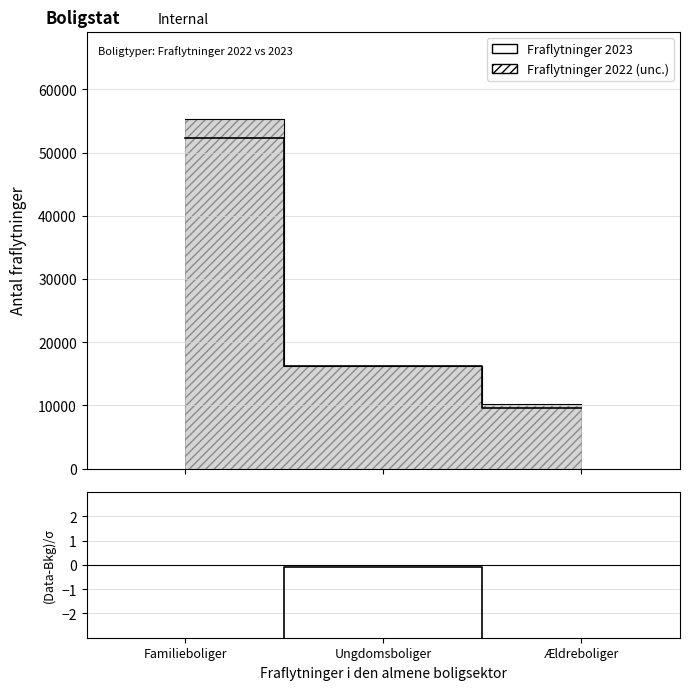

What is the label of the 1st point from the left?

Familieboliger